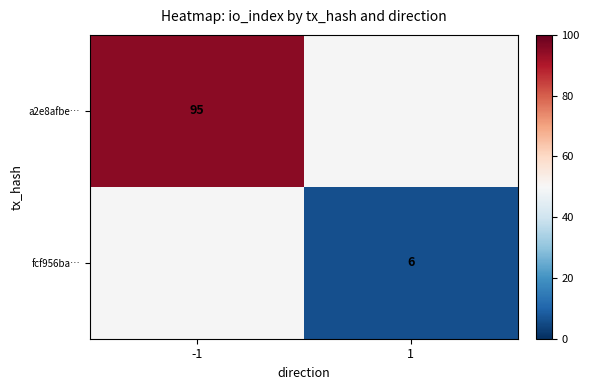

The a2e8afbe… series shows 95 at -1. True or false?

True